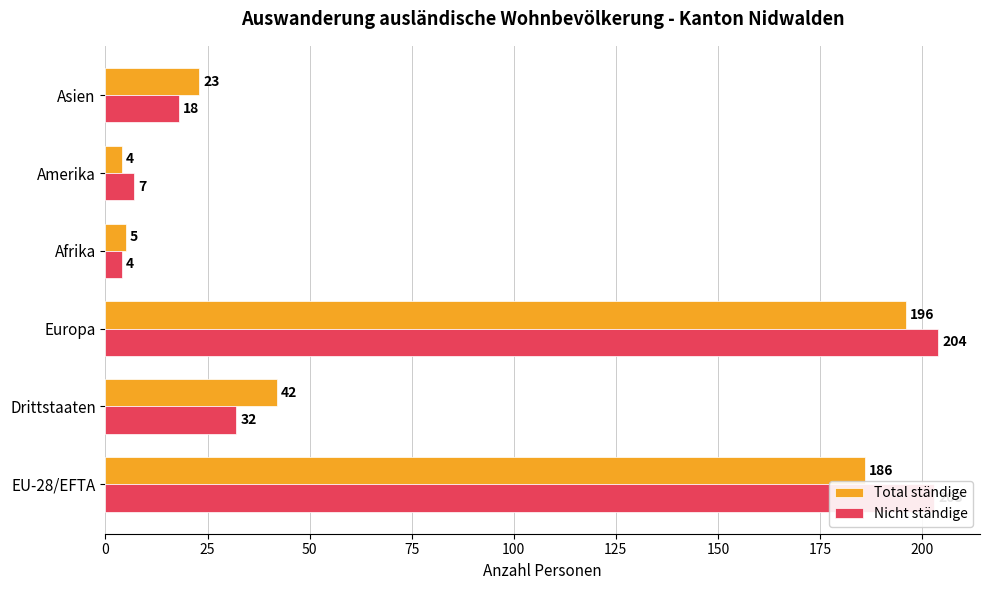

What is the average value of the Total ständige series?

76